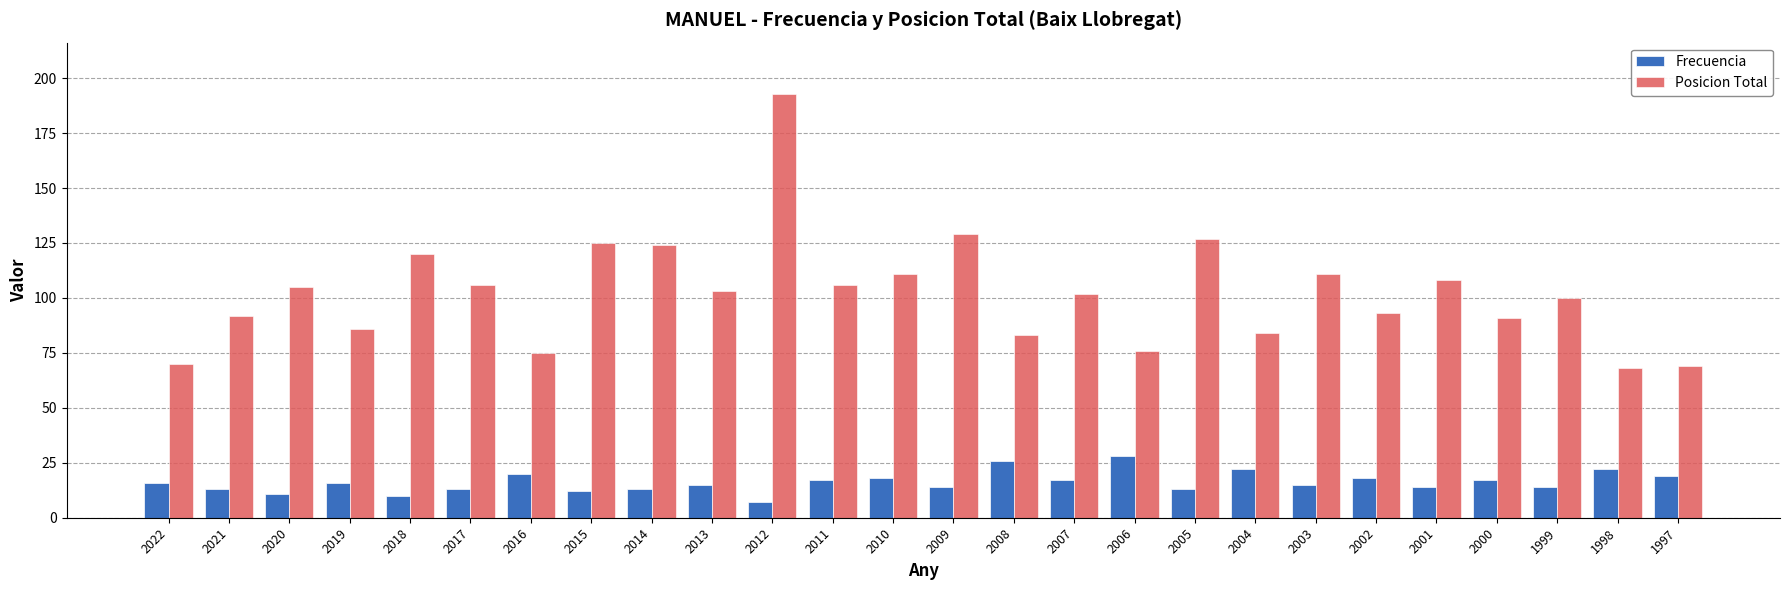

The value of Frecuencia at 2018 is 2. True or false?

False